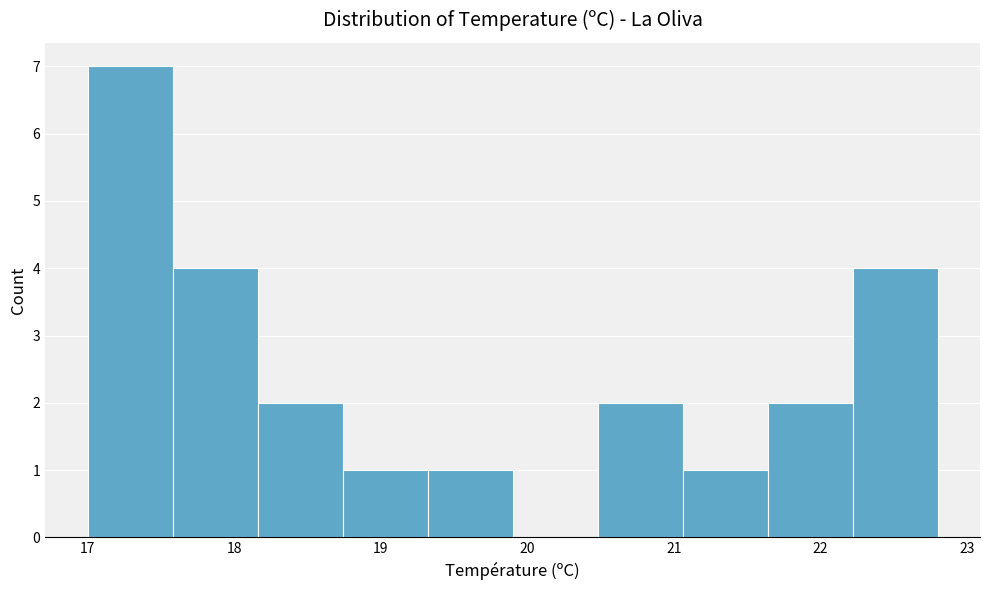

Over which range of the x-axis is the bar tallest?

17.00 to 17.58